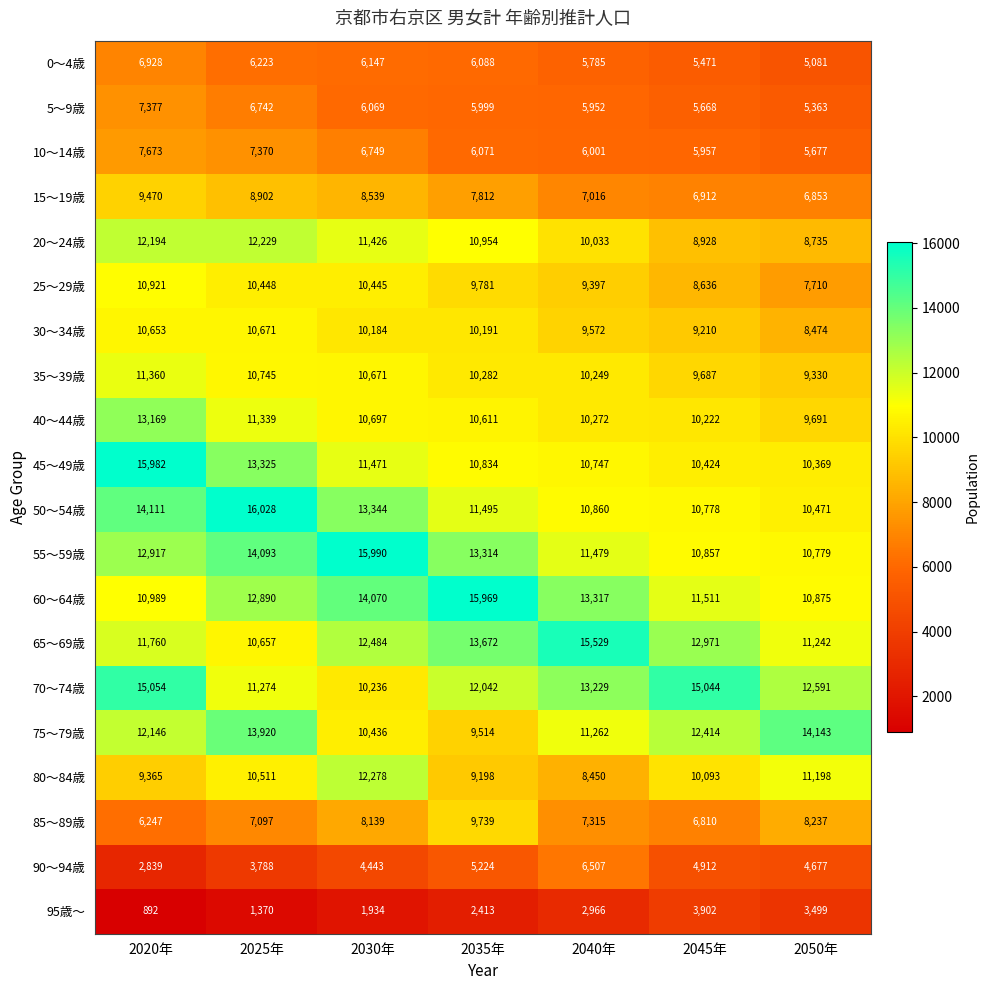

What is the difference between the 30～34歳 values at 2040年 and 2020年?

1081